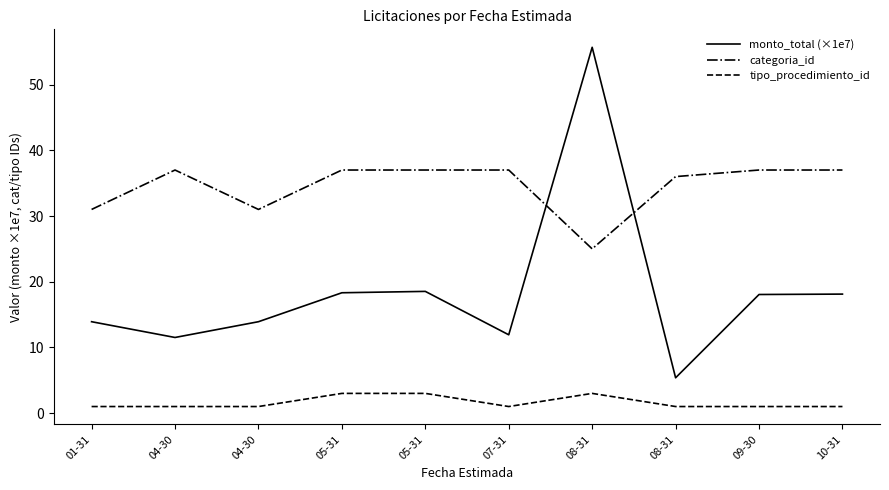

Where is monto_total (×1e7) nearest to the value 30?

05-31